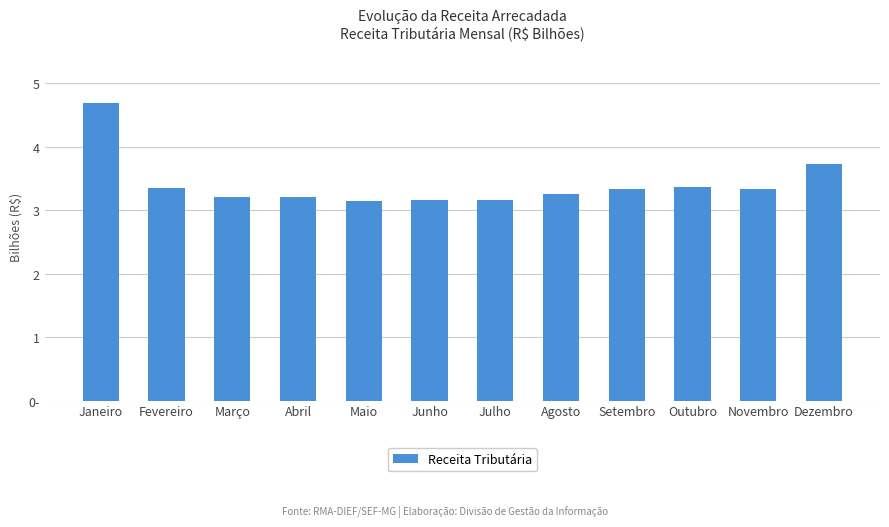

Rank the categories by value from lowest to highest.

Maio, Junho, Julho, Março, Abril, Agosto, Setembro, Novembro, Fevereiro, Outubro, Dezembro, Janeiro